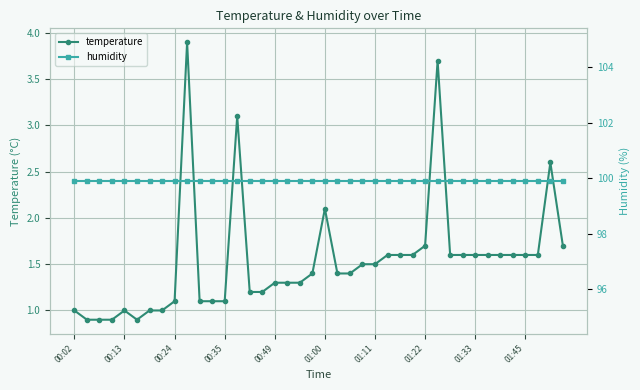

Which series has the largest total across all categories?

humidity